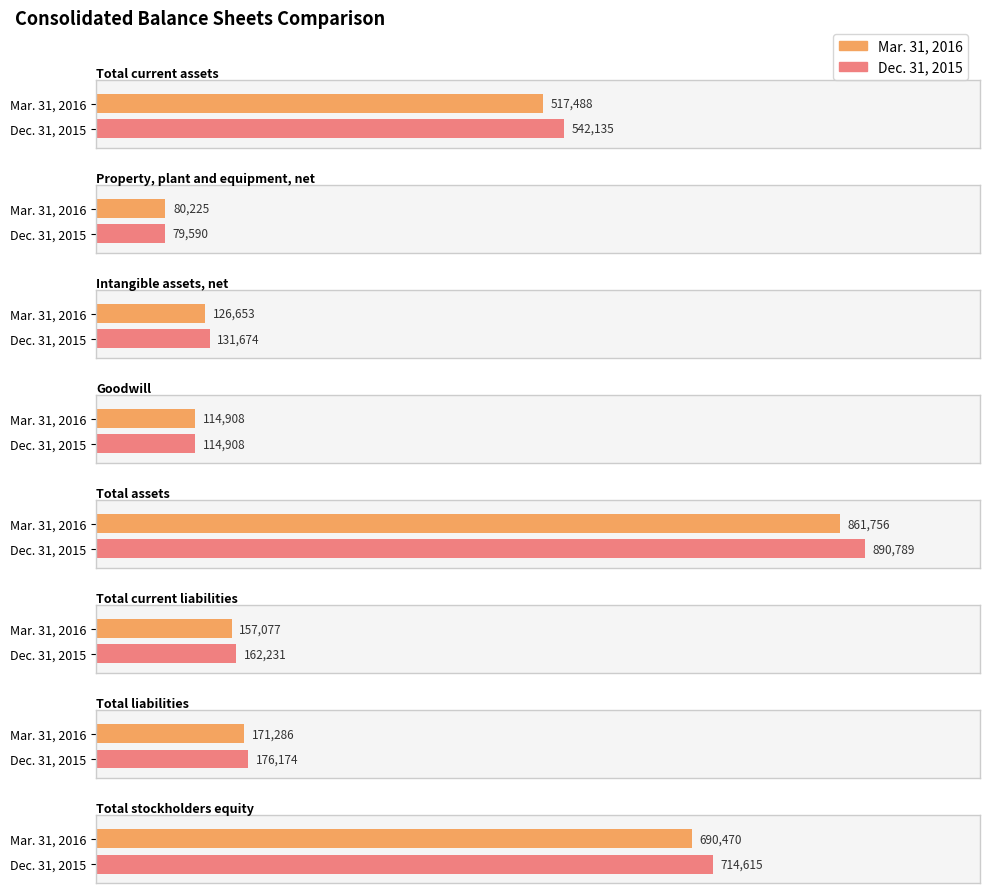

Is it true that Mar. 31, 2016 equals 81841 at Total current liabilities?

False